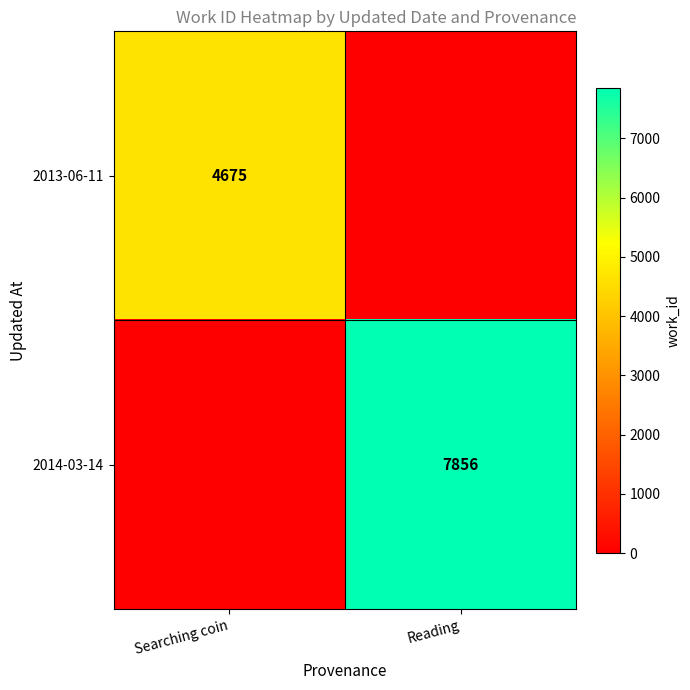

Which label corresponds to the largest value in the chart?

Reading